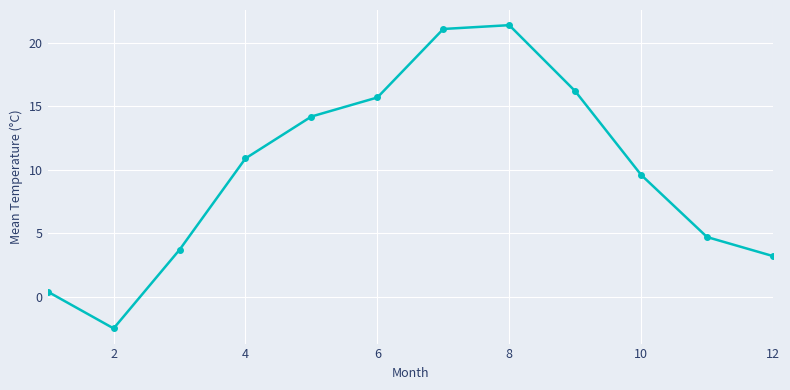

What is the difference between the second highest and minimum values?

23.6